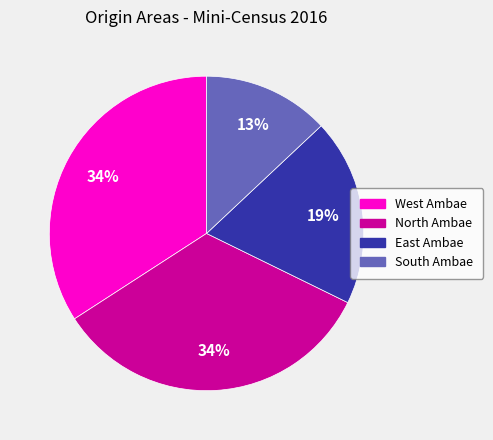

Combined, do South Ambae and North Ambae account for over 50%?

No